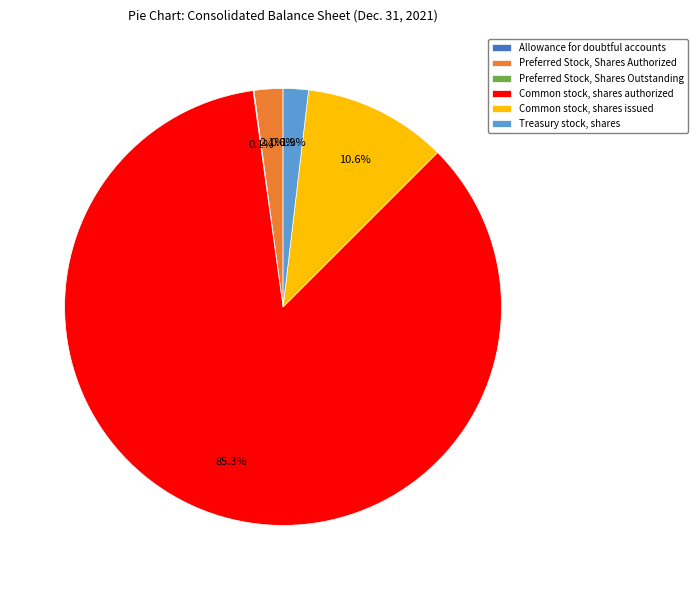

Which category accounts for the majority?

Common stock, shares authorized